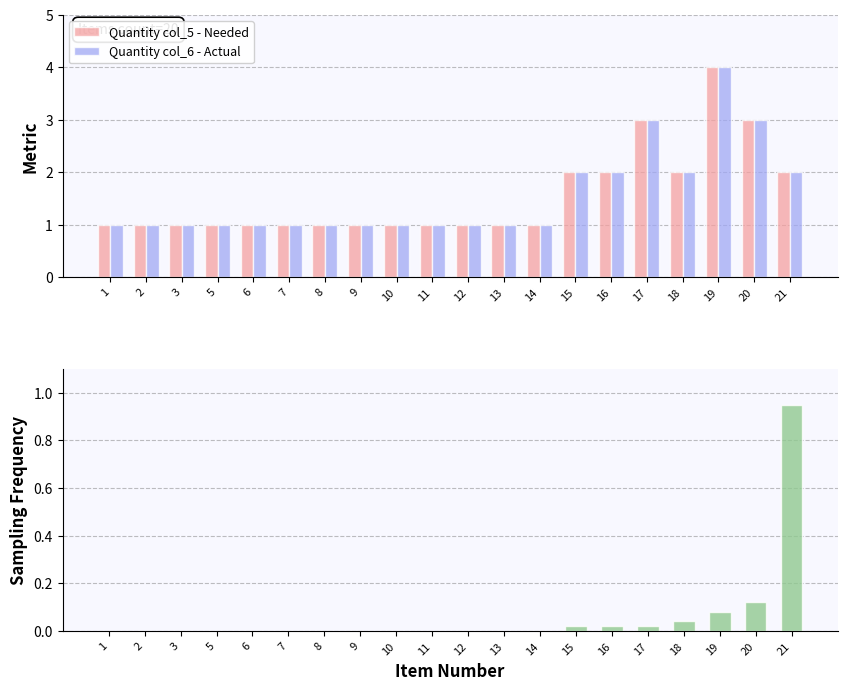

Which series changed the most between 8 and 9?

Quantity col_5 - Needed